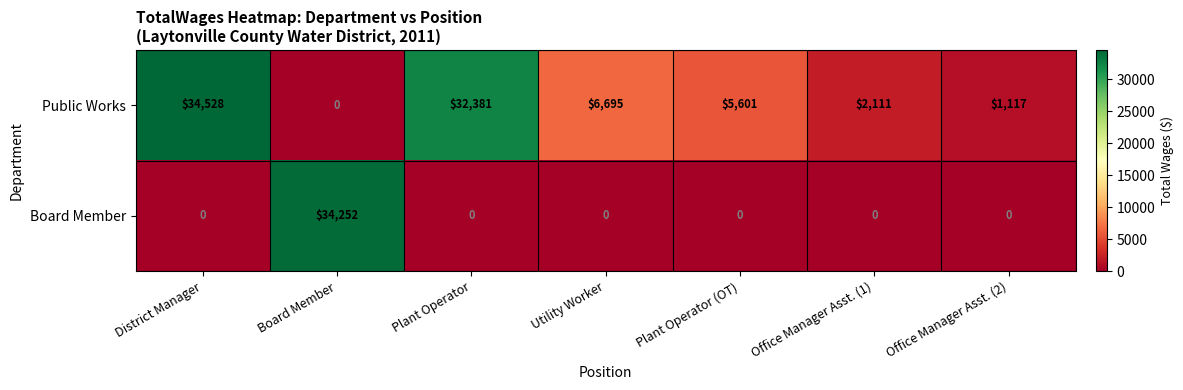

The value of Public Works at Board Member is 0. True or false?

True